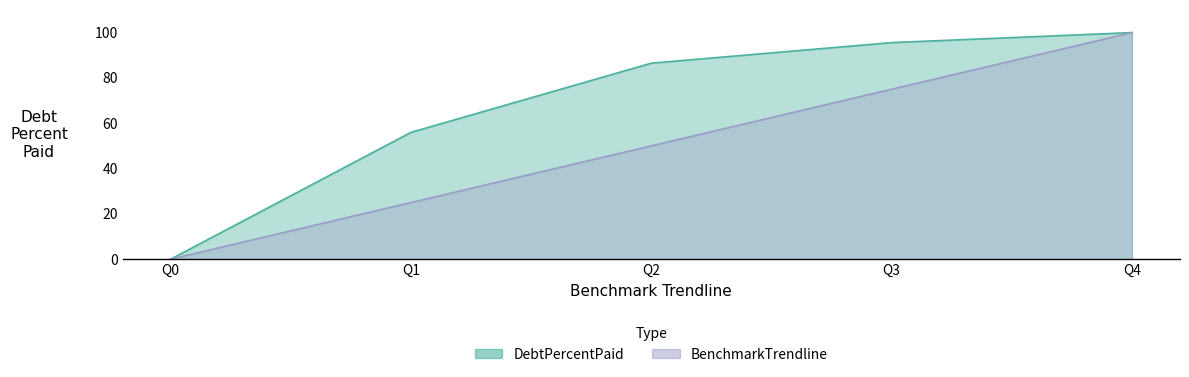

Count the BenchmarkTrendline values in the range 25 to 75.

3